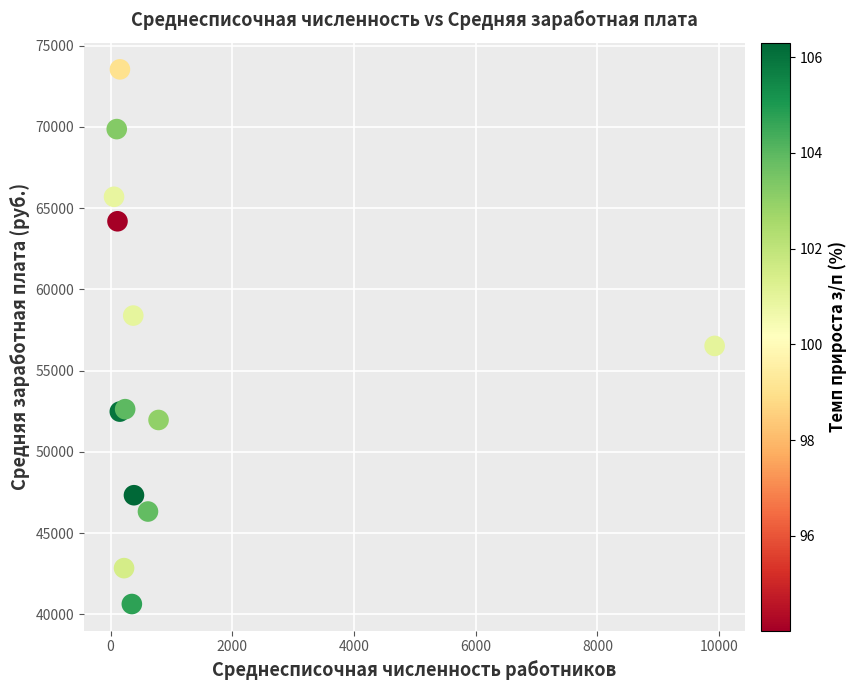

What Y value in the scatter plot is closest to 57091?

56525.0